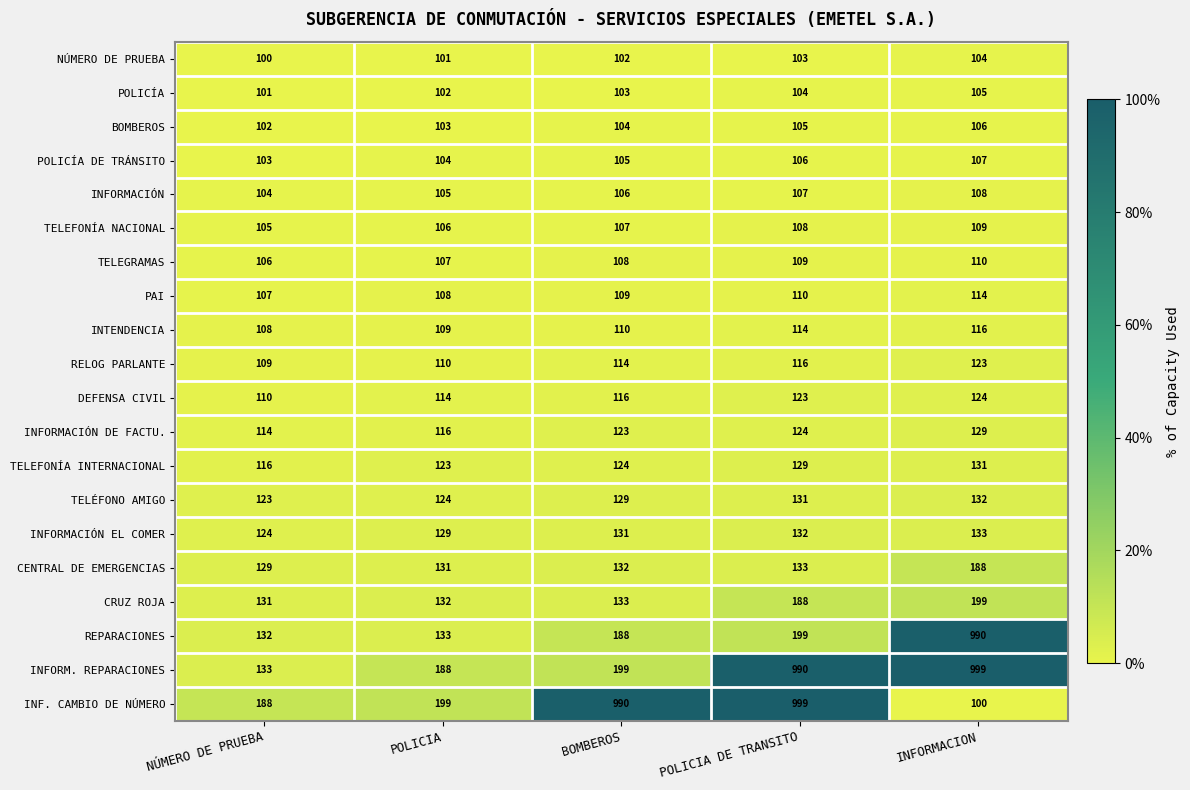

The INF. CAMBIO DE NÚMERO series shows 311 at POLICIA DE TRANSITO. True or false?

False